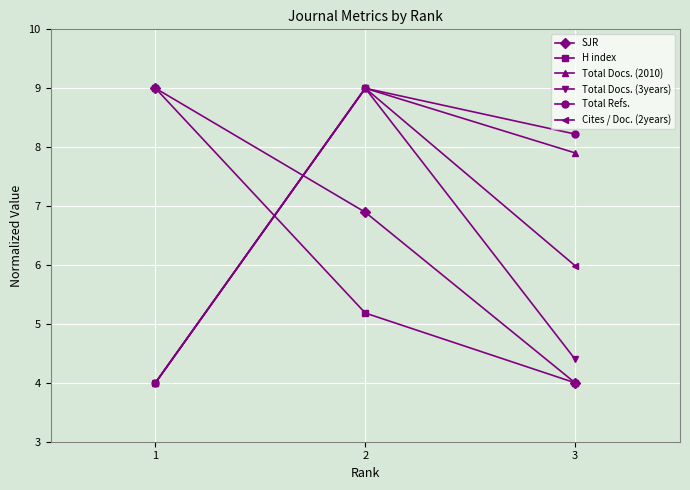

What is the difference between the Cites / Doc. (2years) values at 1 and 2?

5.0